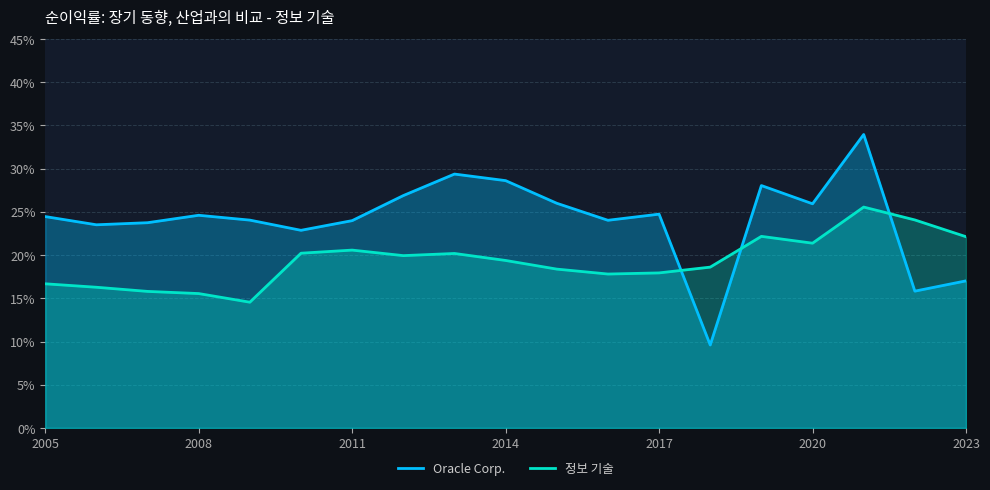

What is the average value of the 정보 기술 series?

0.2